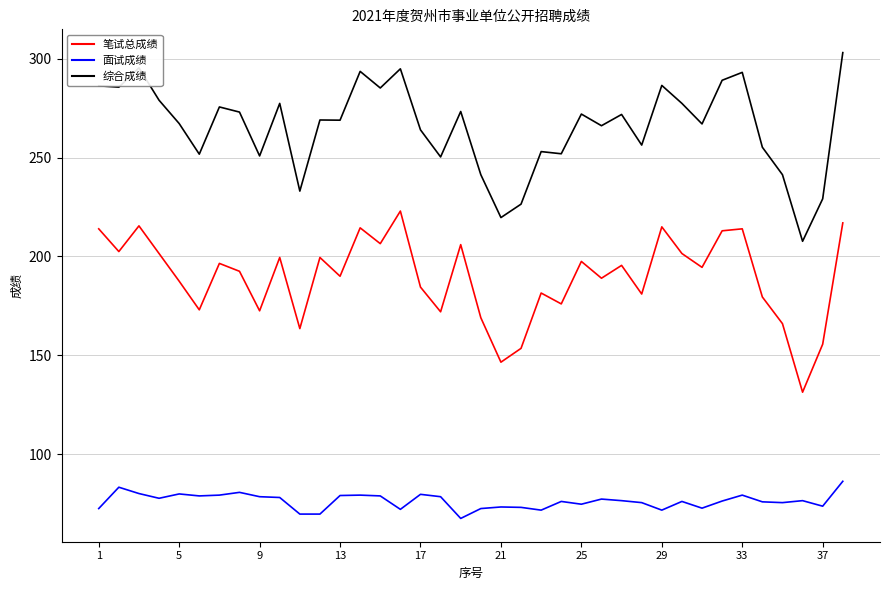

Rank the series by their average value, from lowest to highest.

面试成绩, 笔试总成绩, 综合成绩